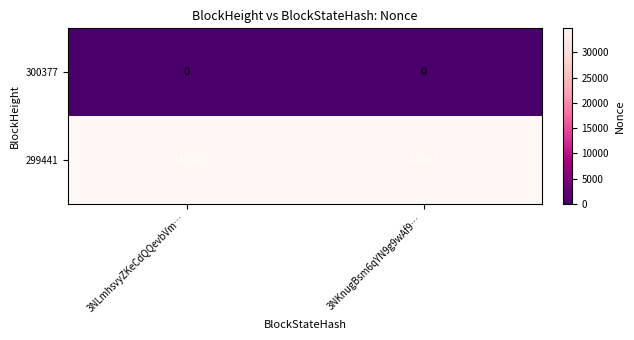

What is the maximum value for 299441?

34767